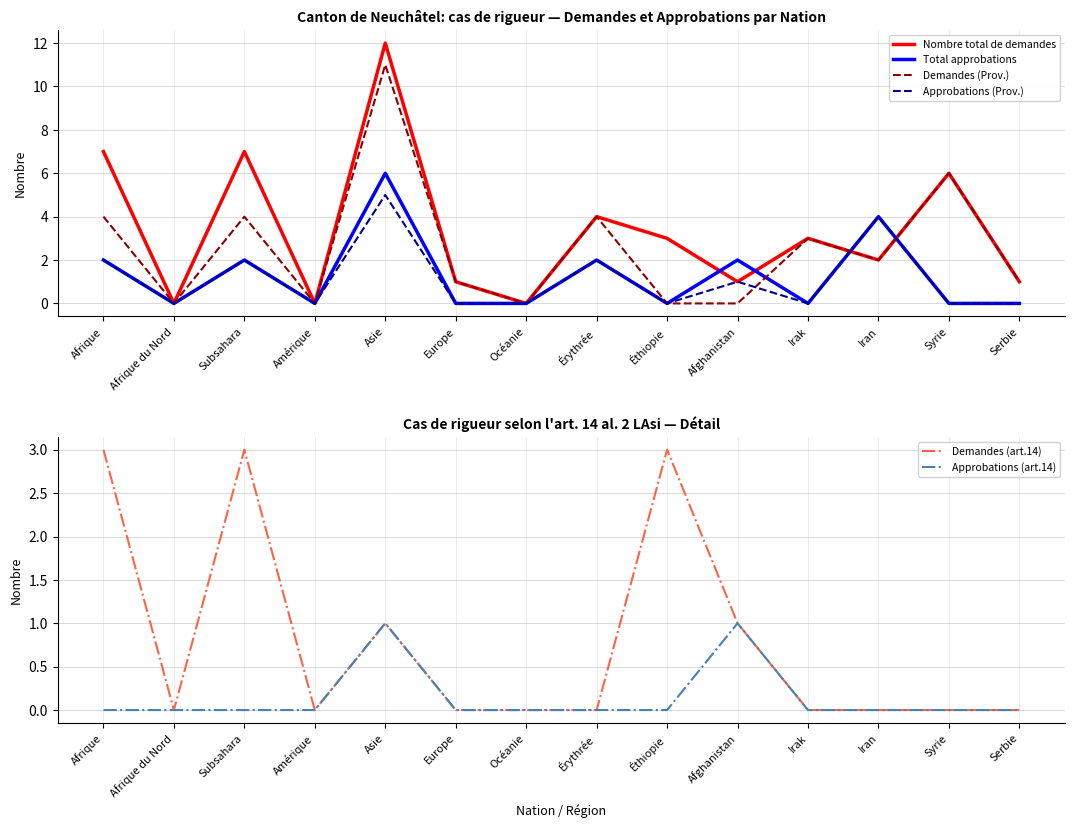

How many interior local peaks does the Approbations (art.14) series have?

2